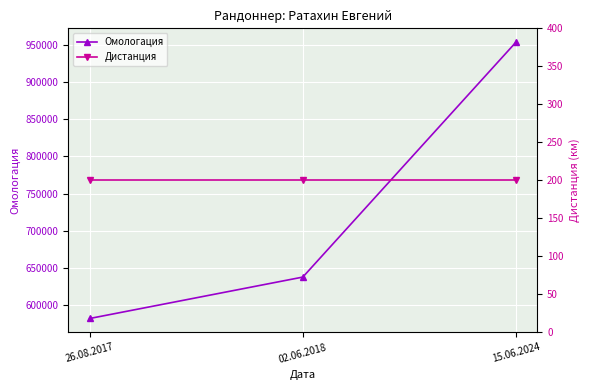

What value does the Дистанция series have at 15.06.2024?

200